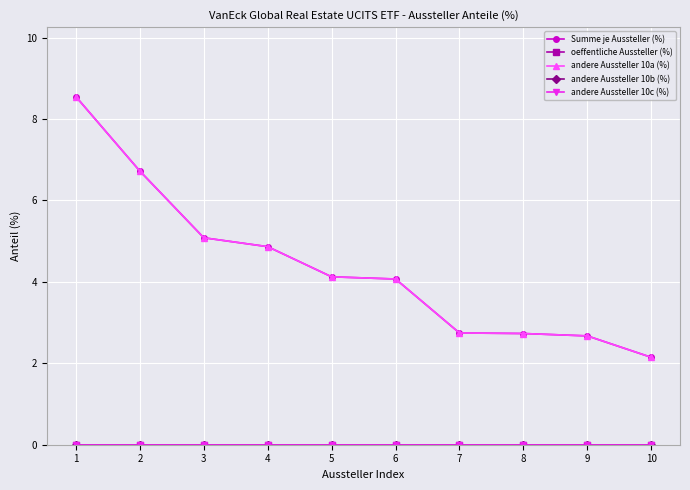

Rank the series at 8 from highest to lowest value.

Summe je Aussteller (%), andere Aussteller 10a (%), oeffentliche Aussteller (%), andere Aussteller 10b (%), andere Aussteller 10c (%)